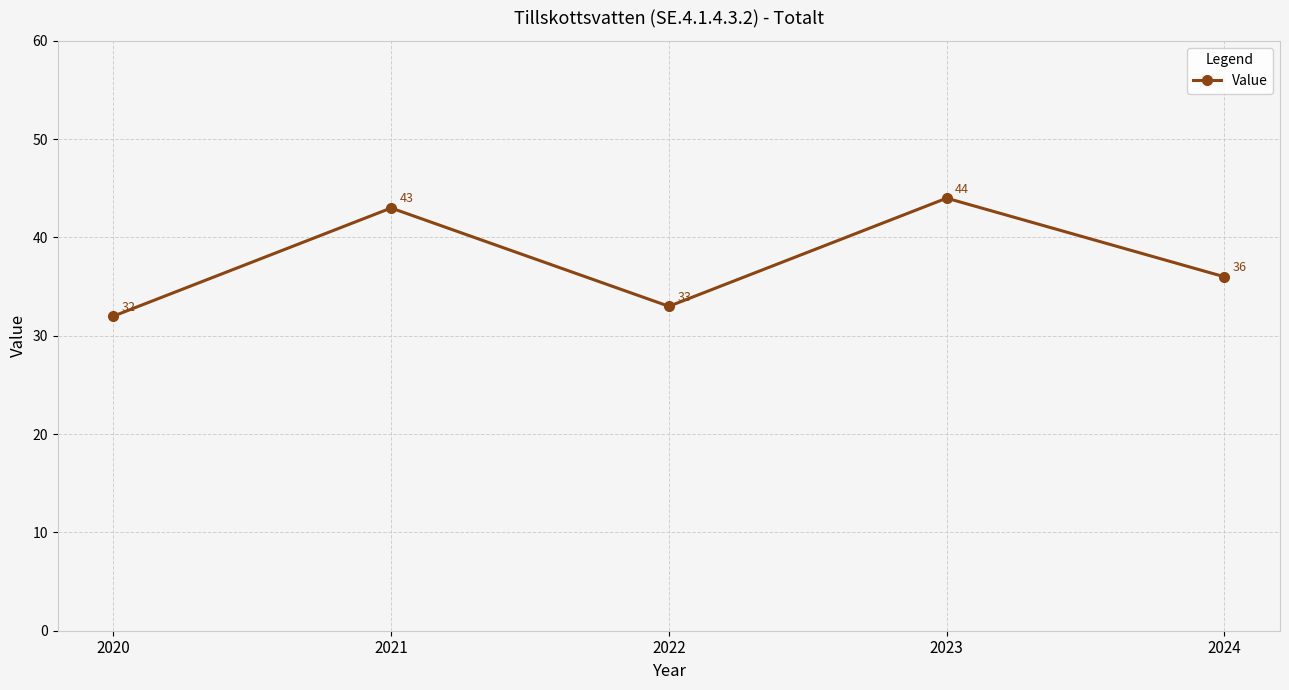

What is the ratio of the value at 2020 to the value at 2024?

0.9